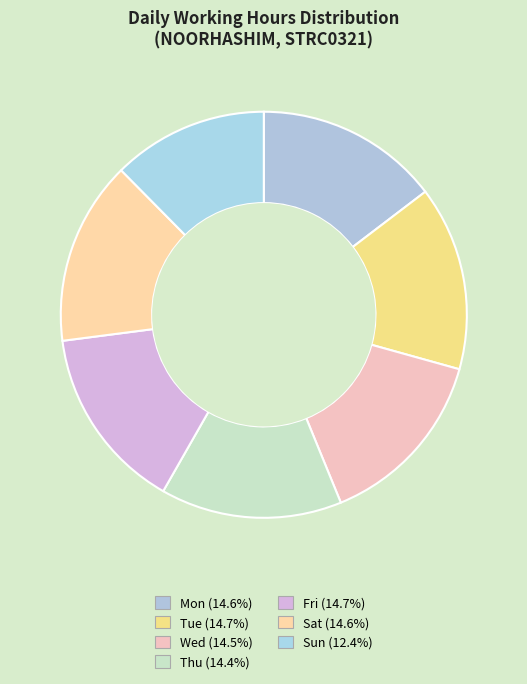

How many segments does this pie chart have?

7